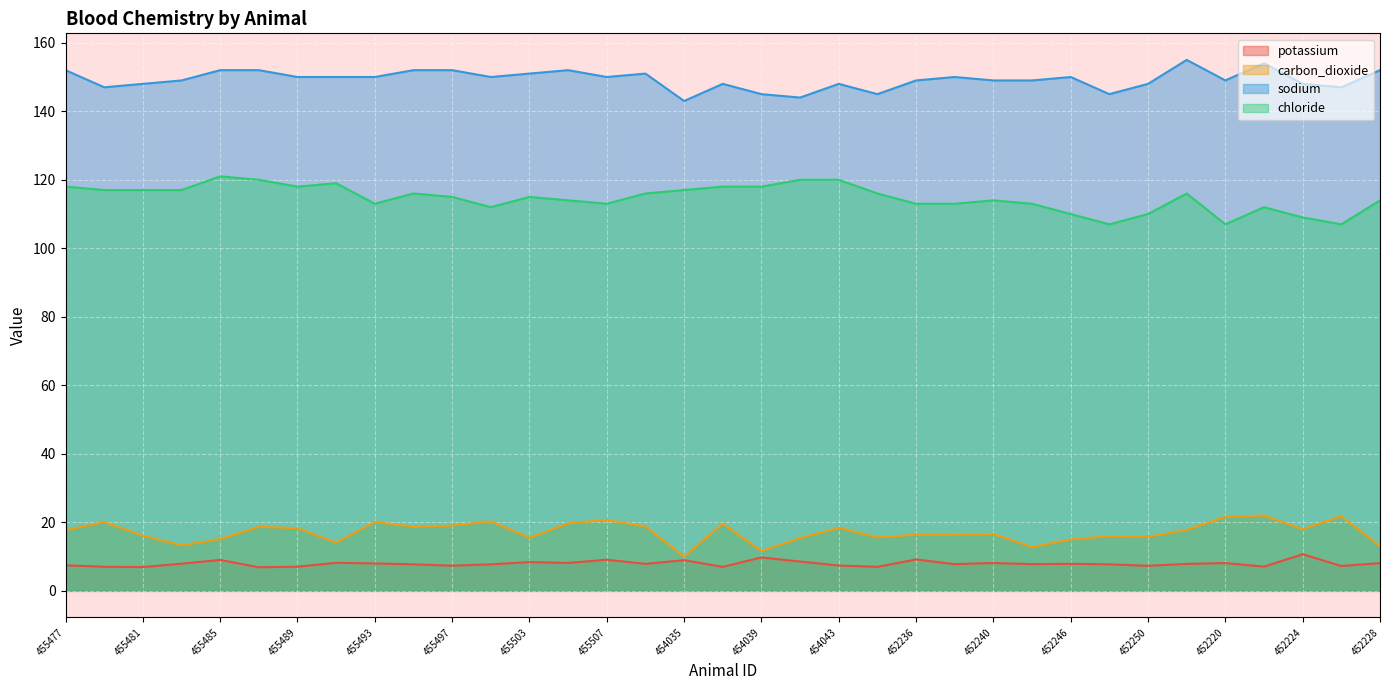

How many lines are shown in the chart?

4